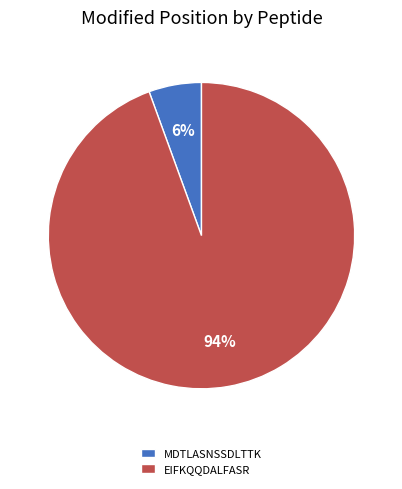

The MDTLASNSSDLTTK slice represents 1% of the pie. True or false?

False